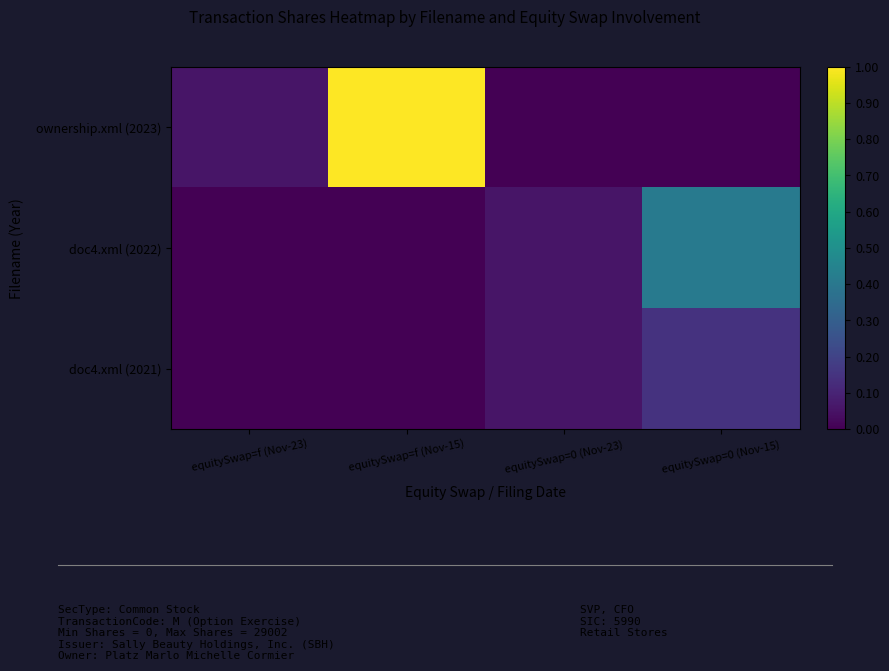

Reading left to right, what are all the values shown in this chart?

ownership.xml (2023): equitySwap=f (Nov-23)=0.1	equitySwap=f (Nov-15)=1.0	equitySwap=0 (Nov-23)=0.0	equitySwap=0 (Nov-15)=0.0
doc4.xml (2022): equitySwap=f (Nov-23)=0.0	equitySwap=f (Nov-15)=0.0	equitySwap=0 (Nov-23)=0.1	equitySwap=0 (Nov-15)=0.4
doc4.xml (2021): equitySwap=f (Nov-23)=0.0	equitySwap=f (Nov-15)=0.0	equitySwap=0 (Nov-23)=0.1	equitySwap=0 (Nov-15)=0.1